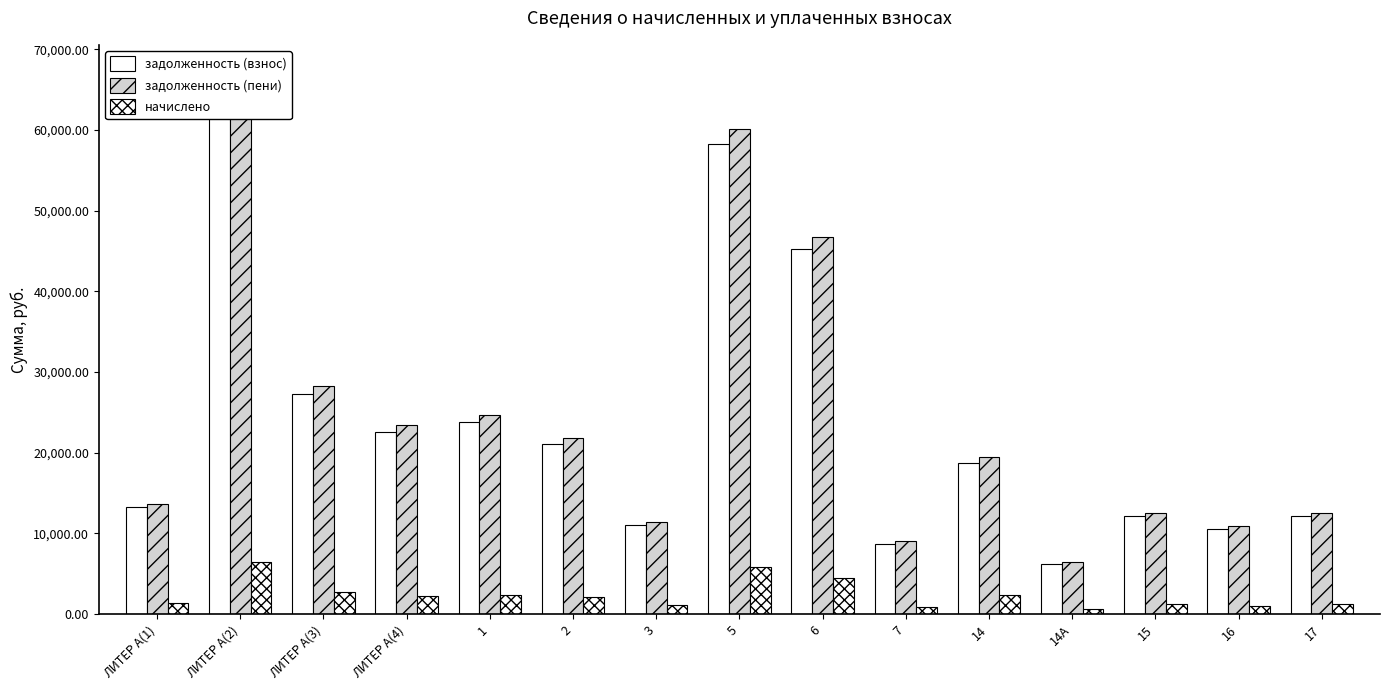

How many bars are there in each group?

3